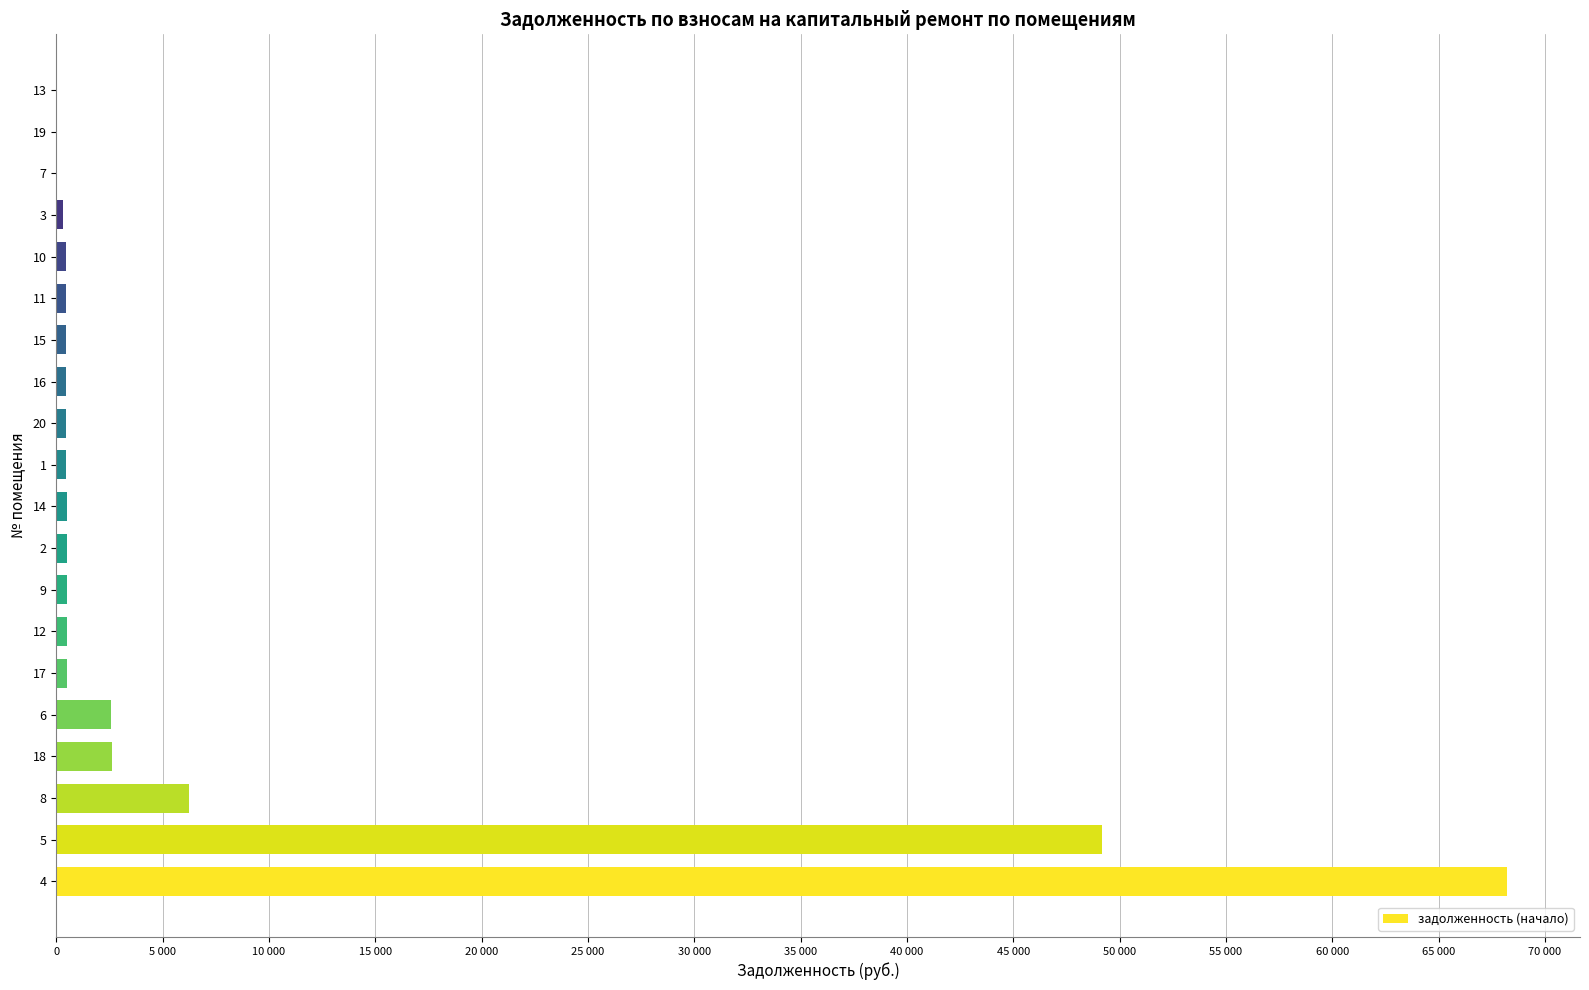

Are the bars horizontal?

Yes